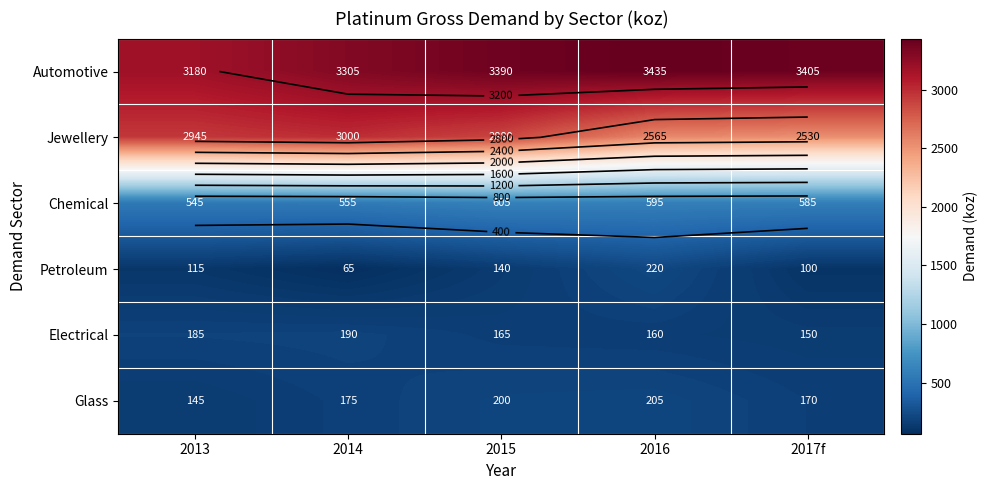

List the labels in order of Glass value, largest first.

2016, 2015, 2014, 2017f, 2013